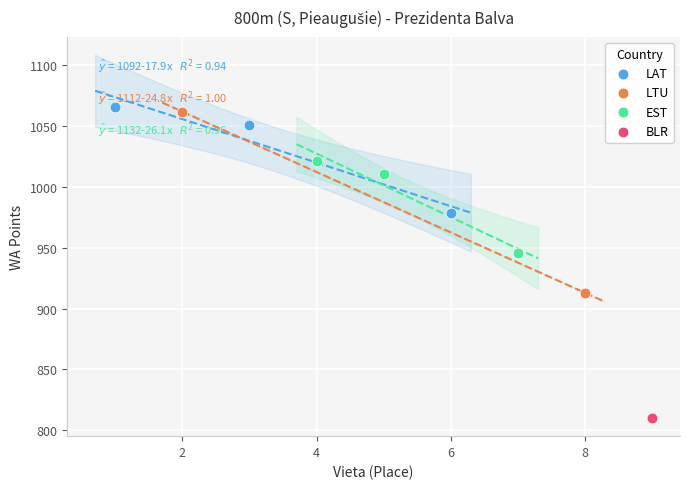

Which series contains the lowest Y value?

BLR